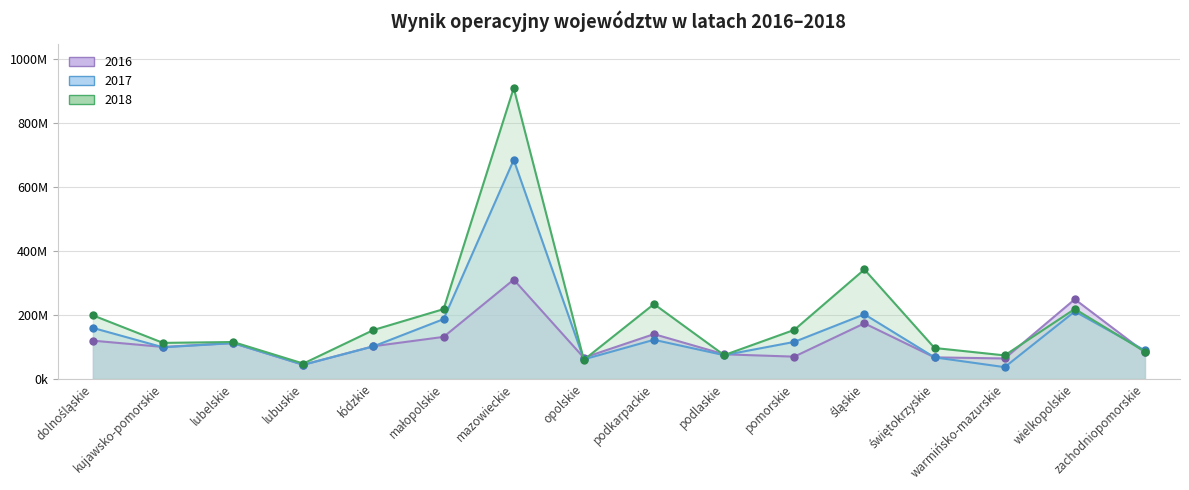

Between which two adjacent categories do 2017 and 2016 first intersect?

dolnośląskie and kujawsko-pomorskie